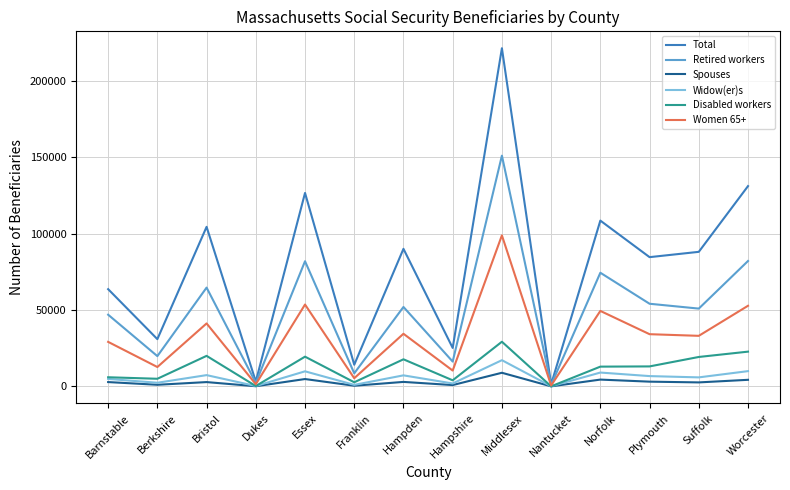

What is the minimum value for Retired workers?

1000